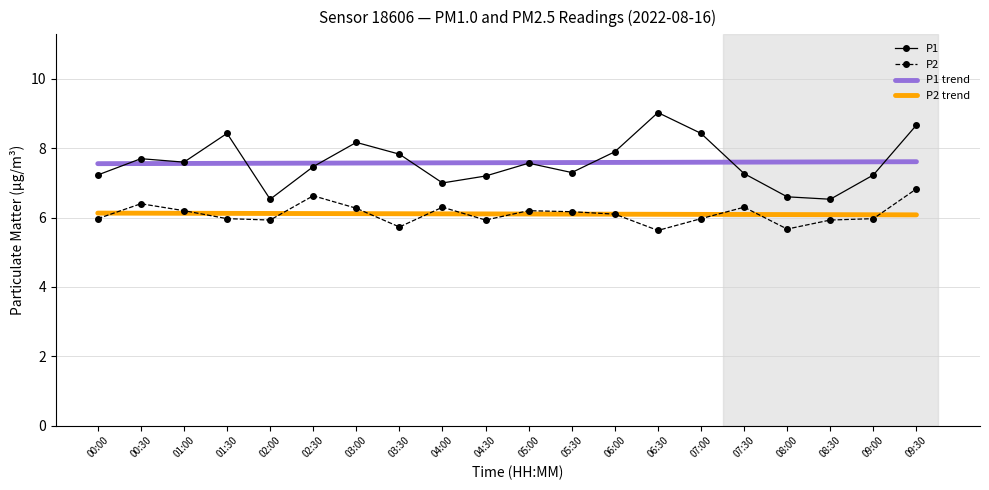

Is it true that P2 trend equals 11.0 at 00:00?

False